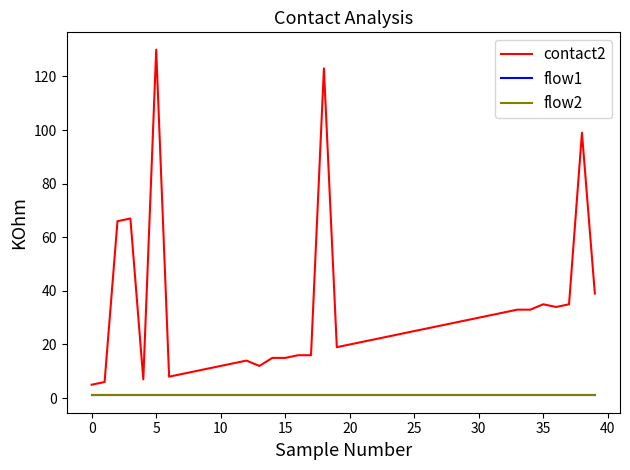

Is this an area chart (filled region under the line)?

No